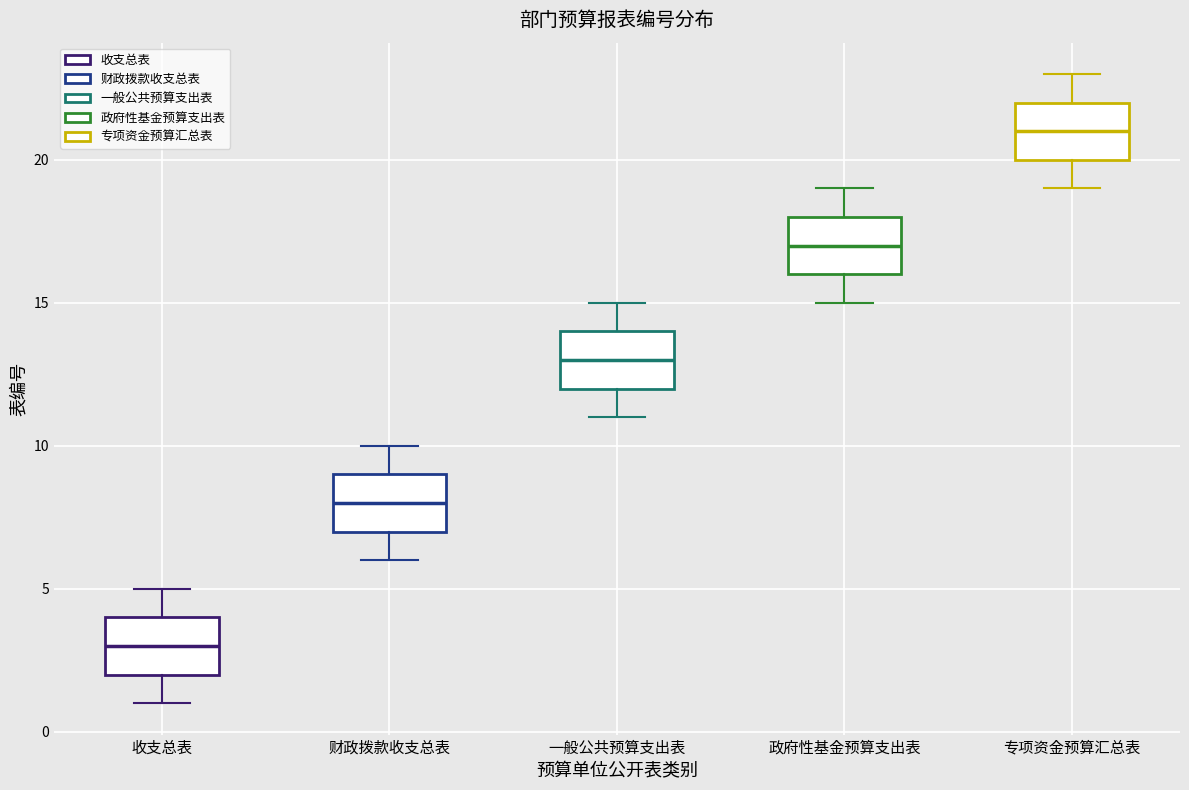

Reading left to right, transcribe this box plot: for each box, give where its median line is, the range the box spans, and where its two whiskers end, as read against the y-axis. The values are not printed on the chart, so give them approximately, as read against the axis.

收支总表: median 3, box 2 to 4, whiskers 1 to 5
财政拨款收支总表: median 8, box 7 to 9, whiskers 6 to 10
一般公共预算支出表: median 13, box 12 to 14, whiskers 11 to 15
政府性基金预算支出表: median 17, box 16 to 18, whiskers 15 to 19
专项资金预算汇总表: median 21, box 20 to 22, whiskers 19 to 23